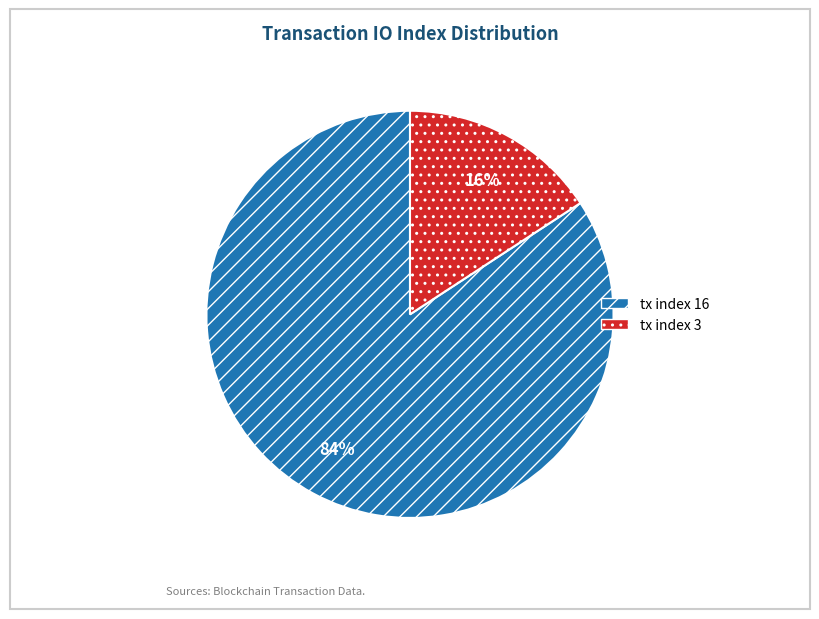

To the nearest percent, what portion does tx index 3 represent?

16%